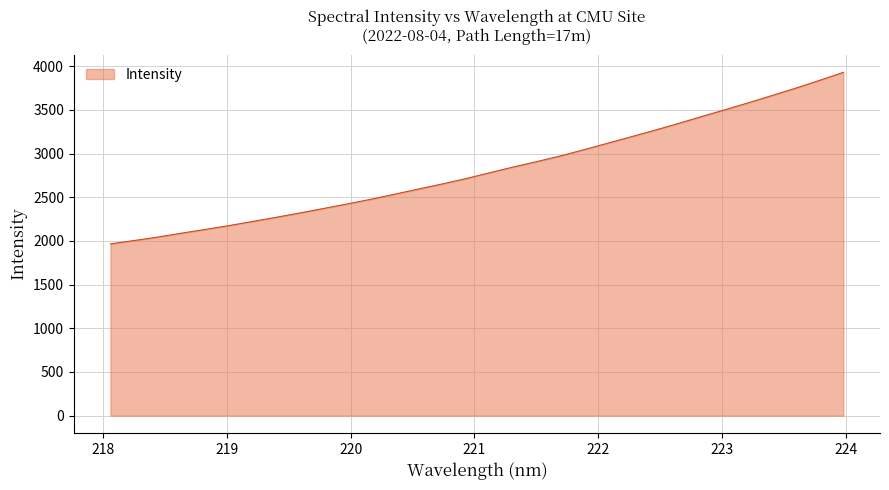

What is the difference between the maximum and minimum values?

1963.6